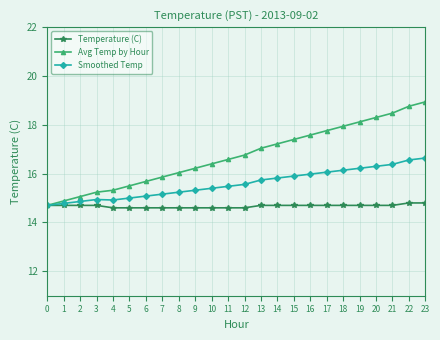

What is the average value of the Smoothed Temp series?

15.6